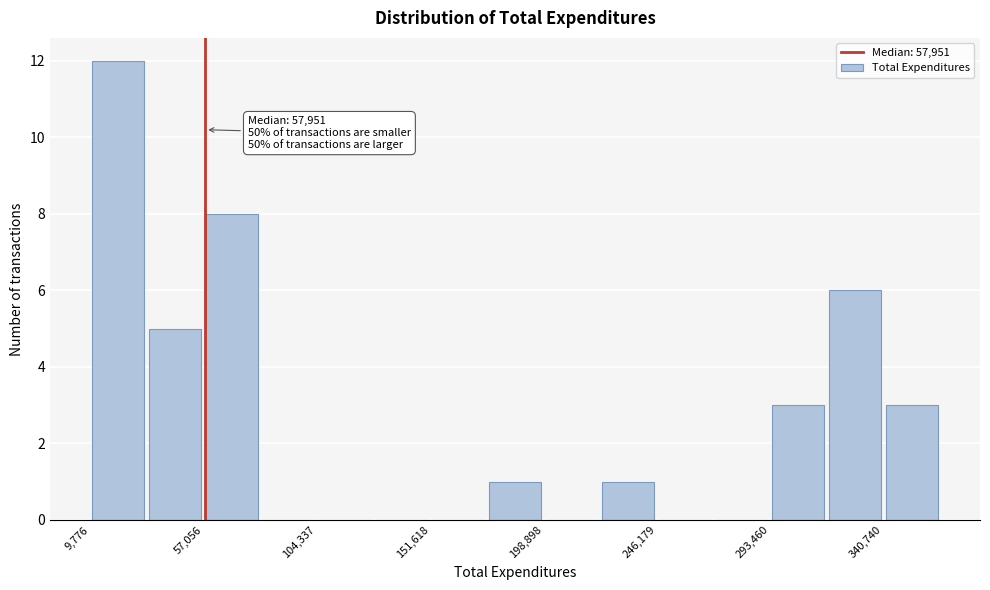

Which range on the x-axis has the tallest bar?

10000 to 35000